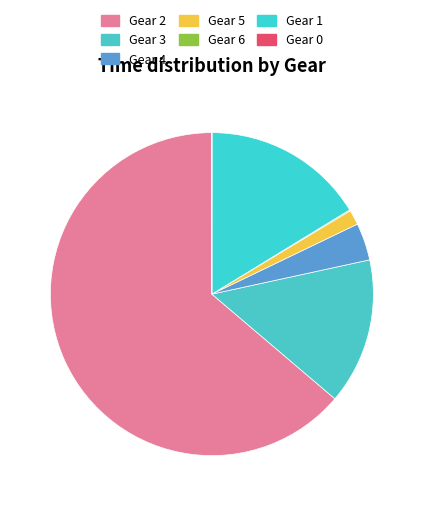

What is the smallest slice in the pie chart?

Gear 0